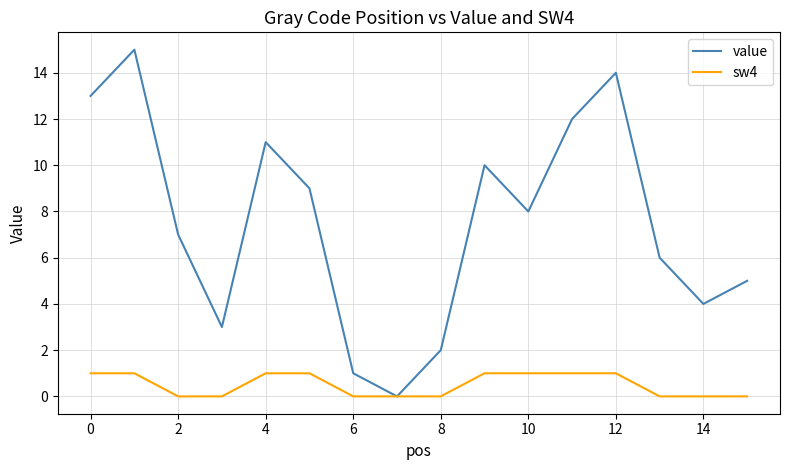

Which series has the widest spread of values?

value